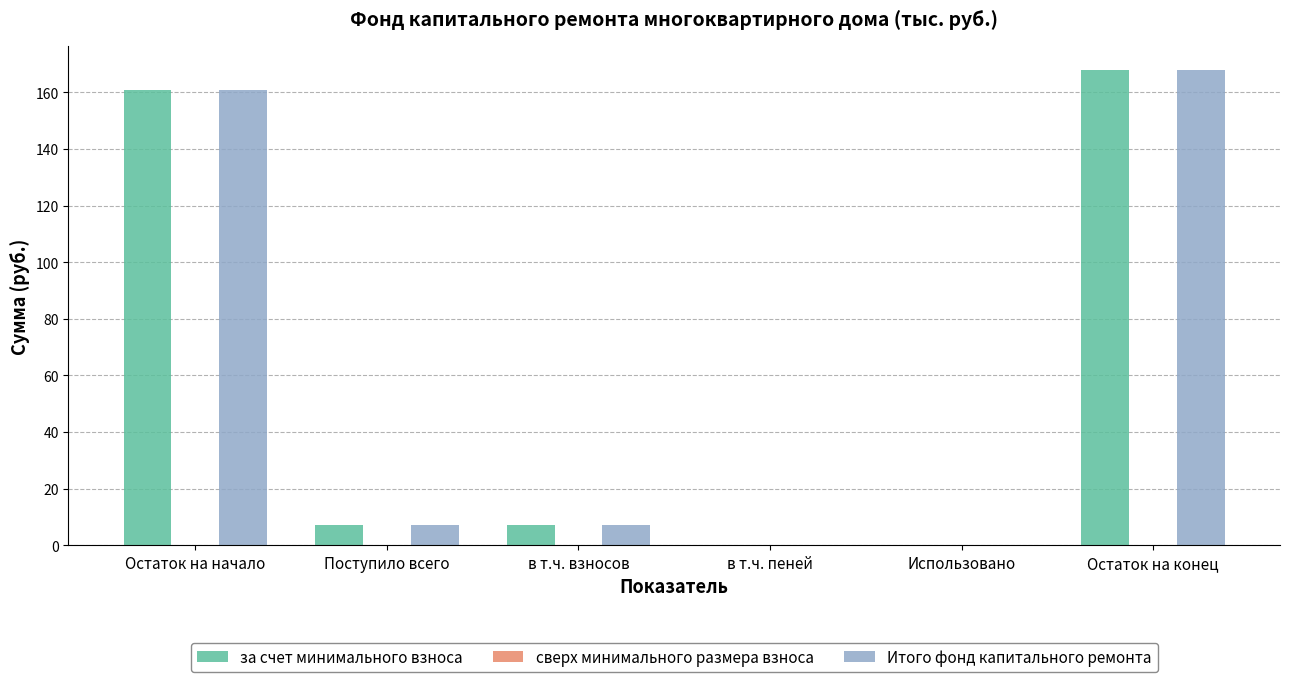

Reading left to right, transcribe all the data shown in this chart.

за счет минимального взноса: Остаток на начало=160.9	Поступило всего=7.2	в т.ч. взносов=7.2	в т.ч. пеней=0.0	Использовано=0.0	Остаток на конец=168.0
Итого фонд капитального ремонта: Остаток на начало=160.9	Поступило всего=7.2	в т.ч. взносов=7.2	в т.ч. пеней=0.0	Использовано=0.0	Остаток на конец=168.0